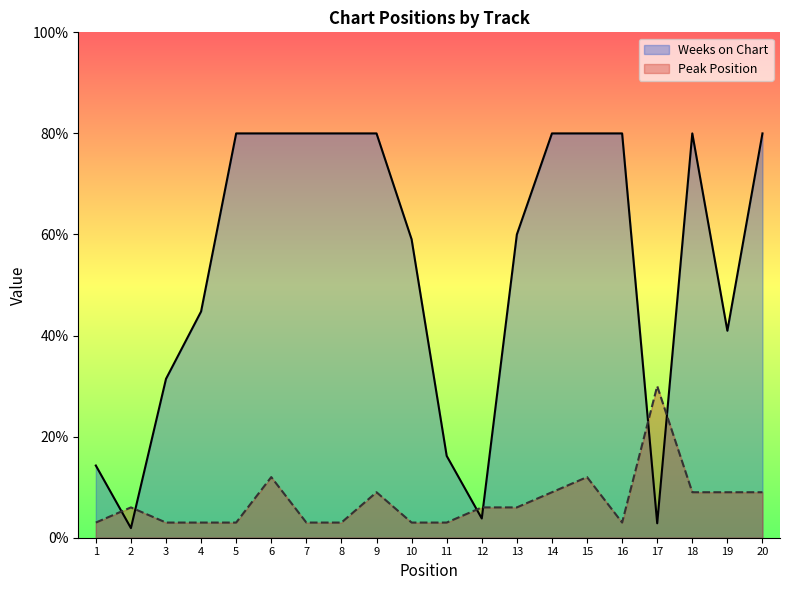

What is the sum of the Peak Position values at 2 and 18?

15.0